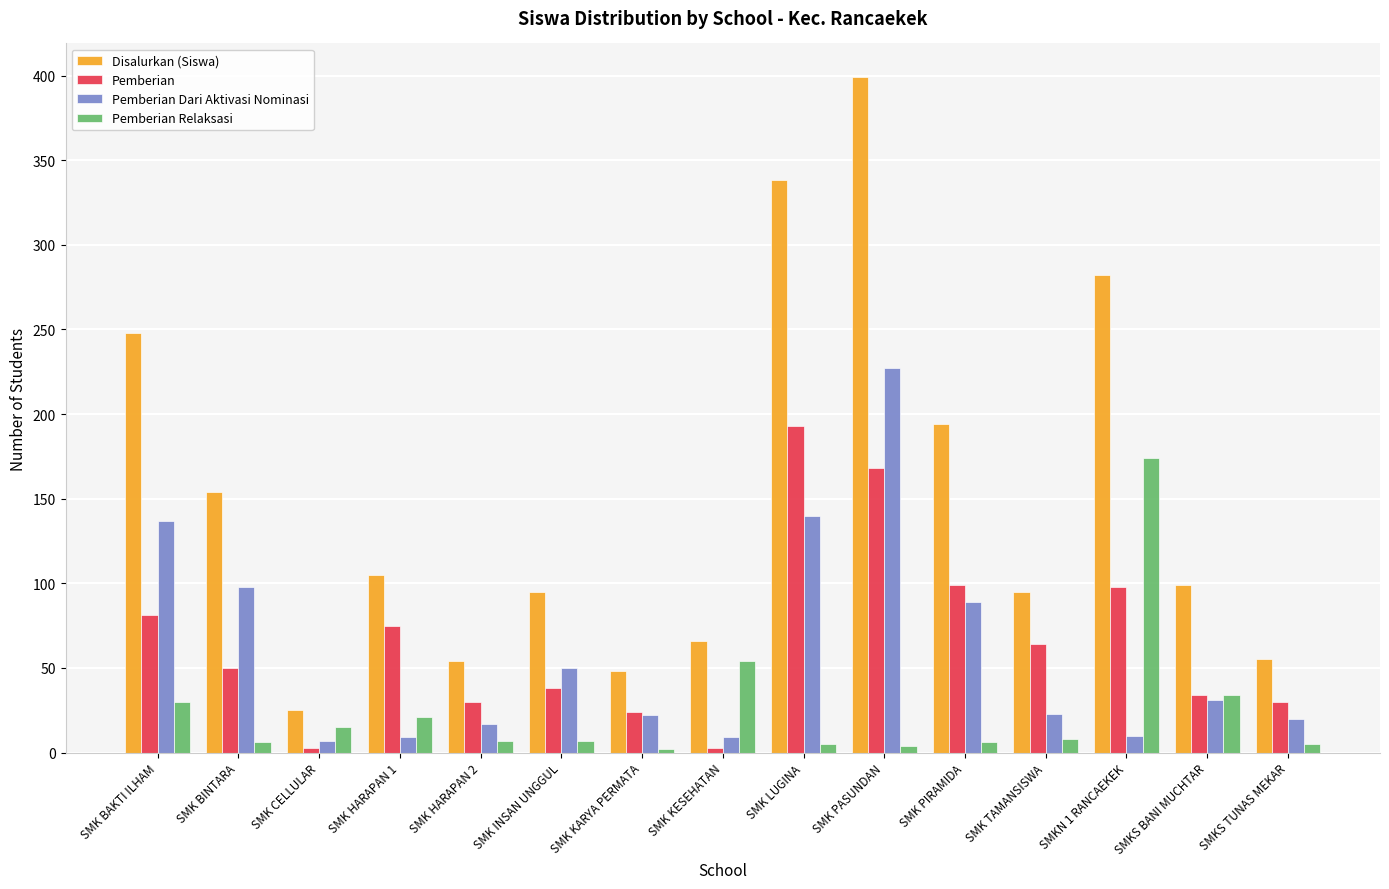

What is the average value of the Pemberian Relaksasi series?

25